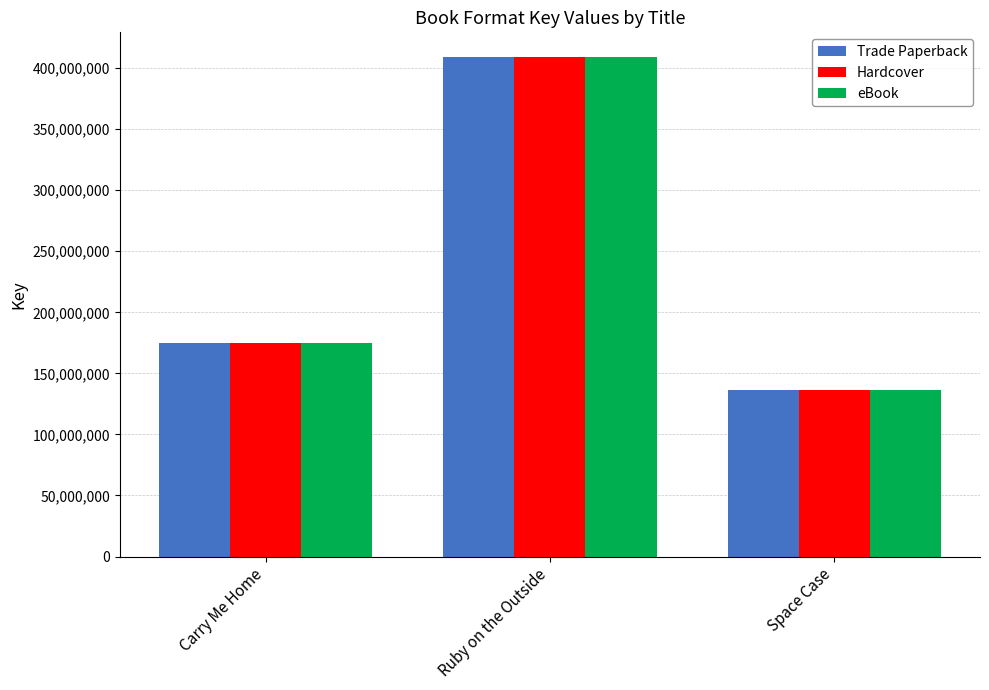

What are all the series names shown in the legend?

Trade Paperback, Hardcover, eBook